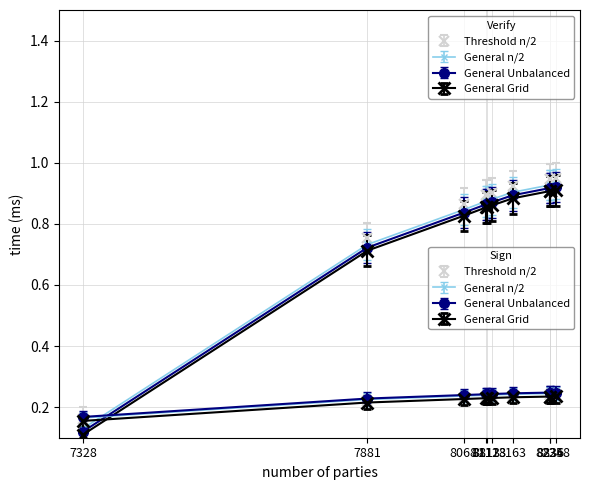

Rank the categories by value from lowest to highest.

7328, 7881, 8068, 8111, 8113, 8123, 8163, 8235, 8236, 8248